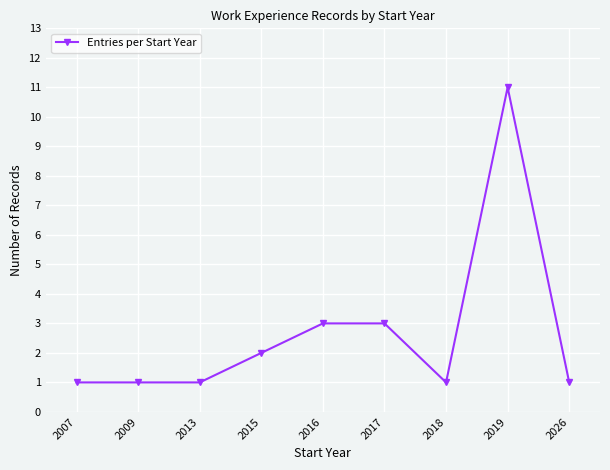

What is the value of the 4th point from the left?

2